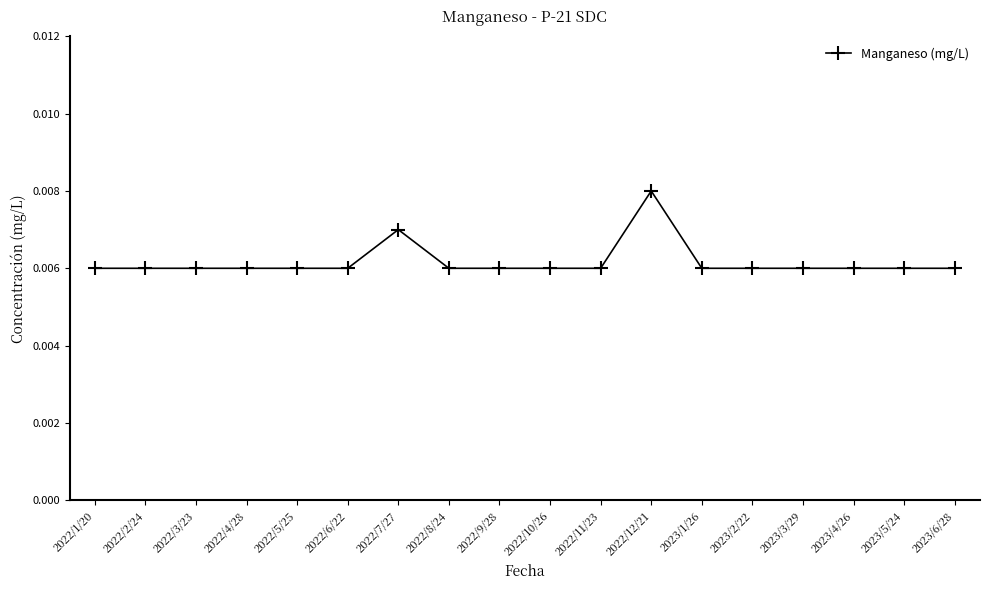

Is this an area chart (filled region under the line)?

No